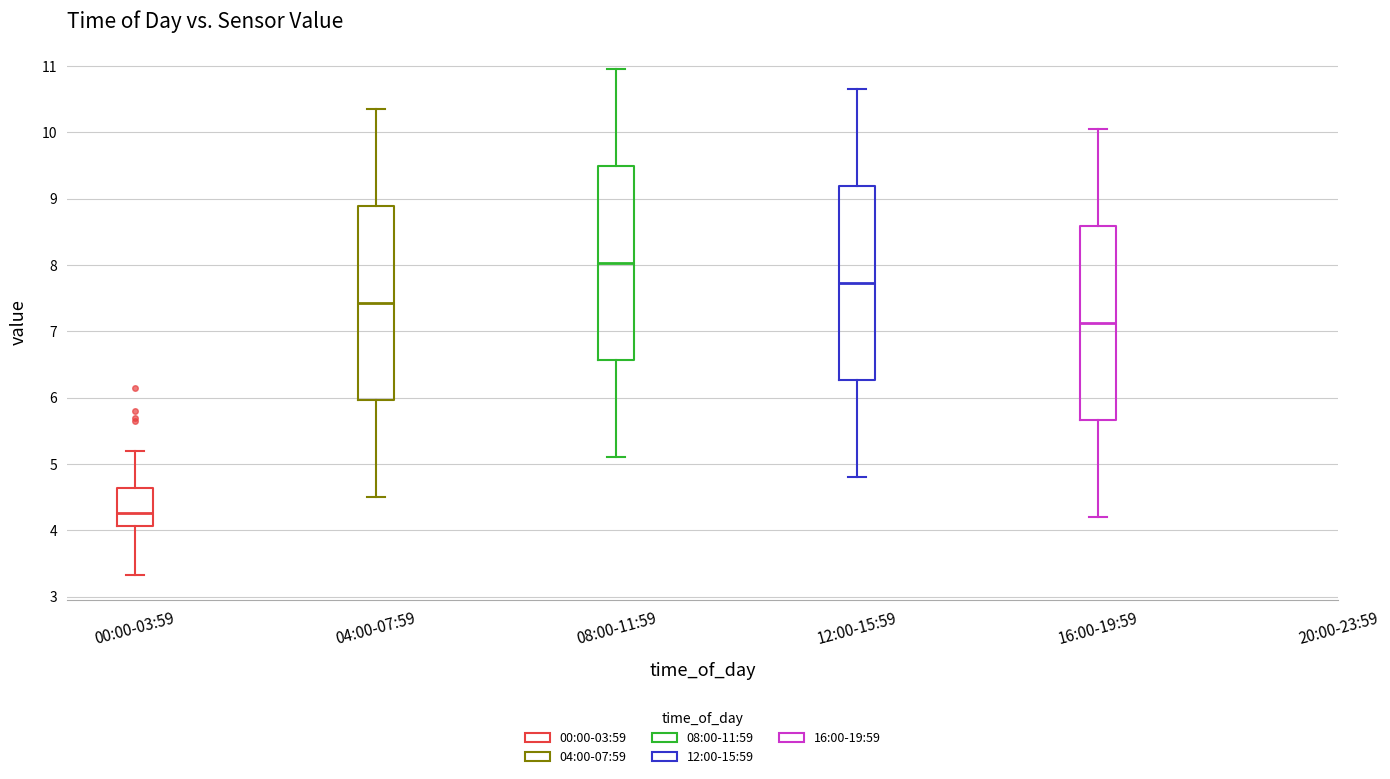

Where is the lower edge of the box for 12:00-15:59 on the y-axis? The values are not printed on the chart, so give them approximately, as read against the axis.

6.3